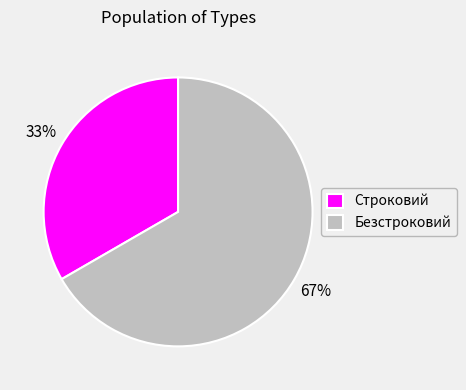

To the nearest percent, what is the average slice percentage?

50%